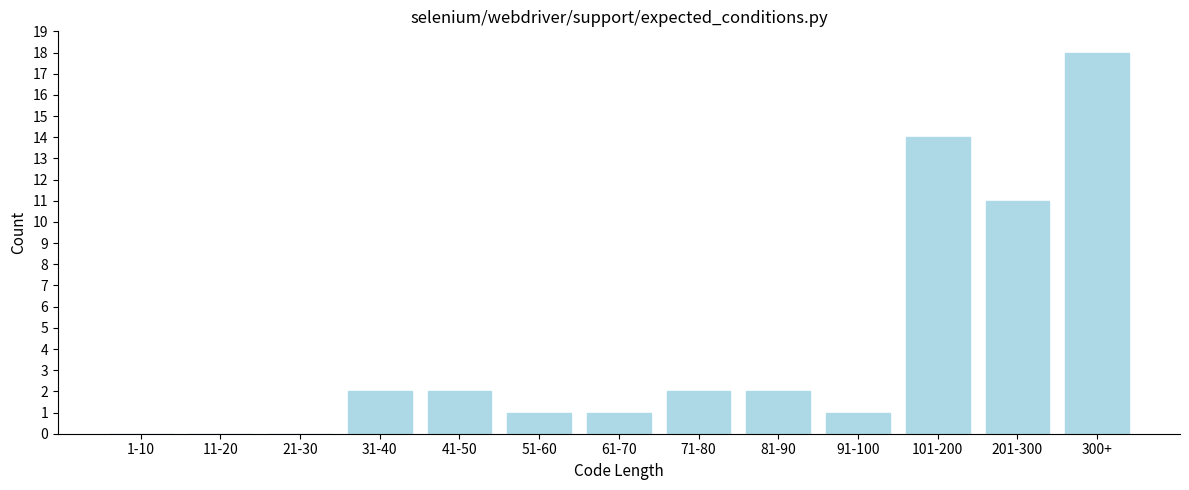

Reading left to right, extract all data points from this chart.

1-10=0	11-20=0	21-30=0	31-40=2	41-50=2	51-60=1	61-70=1	71-80=2	81-90=2	91-100=1	101-200=14	201-300=11	300+=18